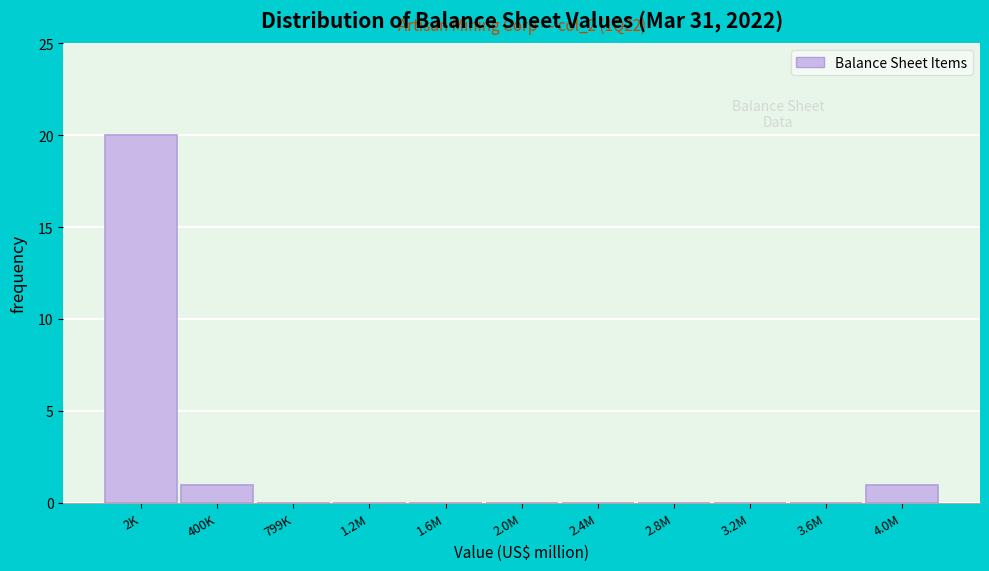

Reading left to right, transcribe all the data shown in this chart.

2K=20	400K=1	799K=0	1.2M=0	1.6M=0	2.0M=0	2.4M=0	2.8M=0	3.2M=0	3.6M=0	4.0M=1